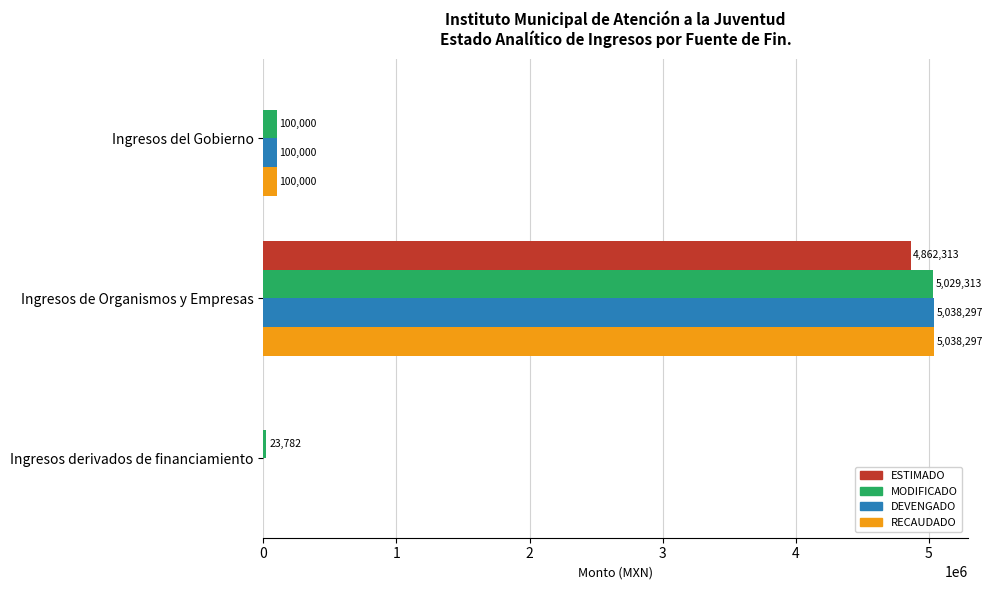

What is the greatest value displayed?

5038296.9